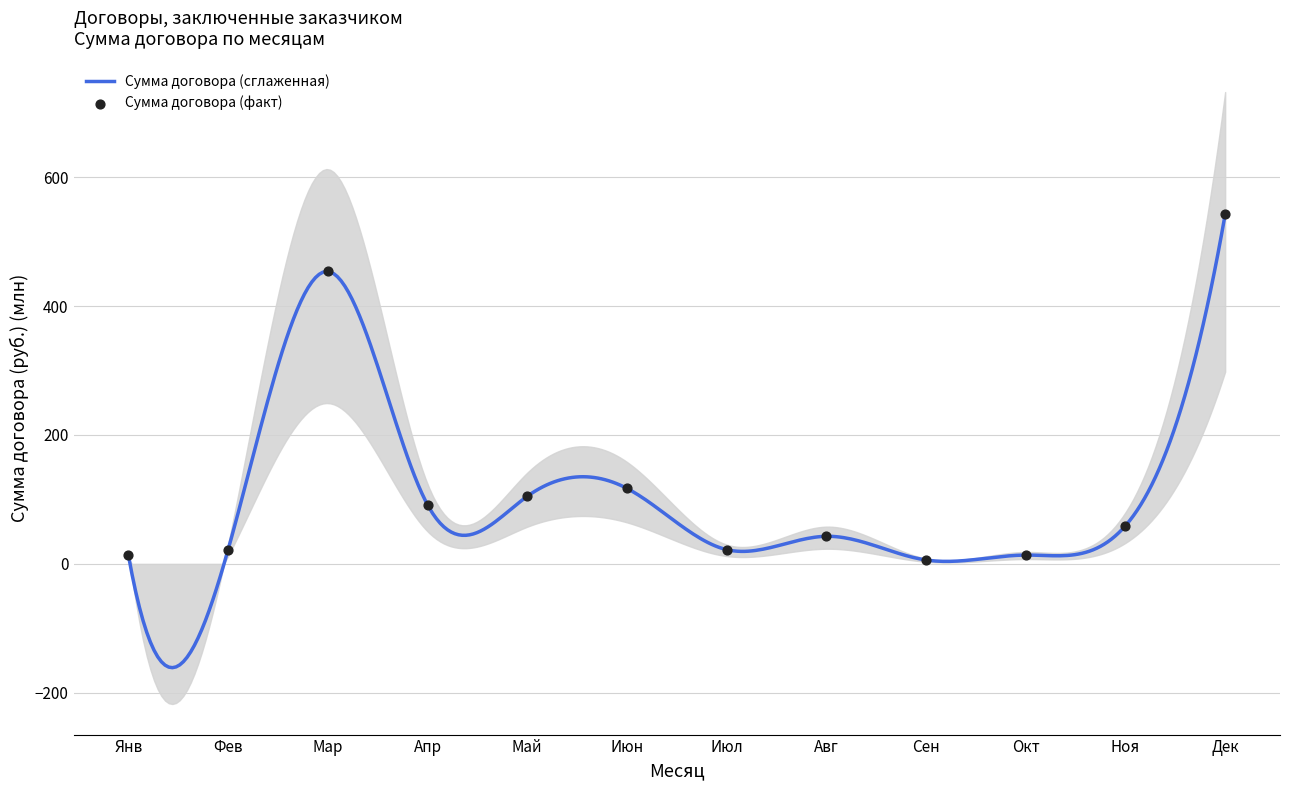

Between Июн and Авг, which is larger?

Июн